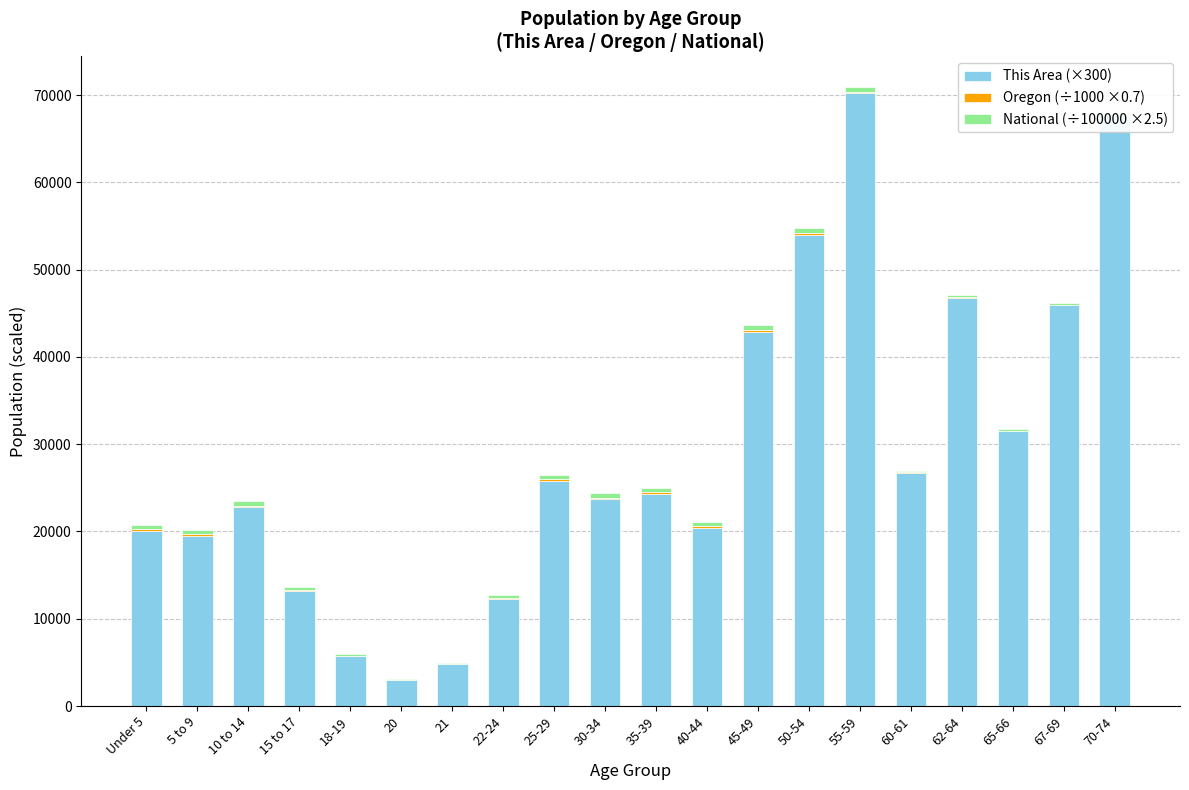

Which category has the highest value in the This Area (×300) series?

55-59